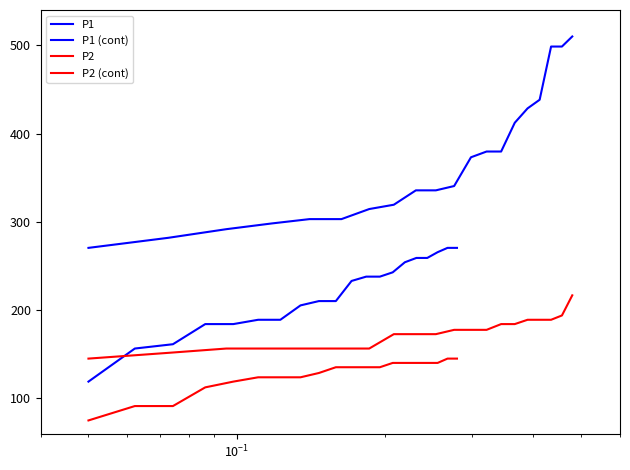

List the series in order of their peak value, lowest first.

P2, P2 (cont), P1, P1 (cont)